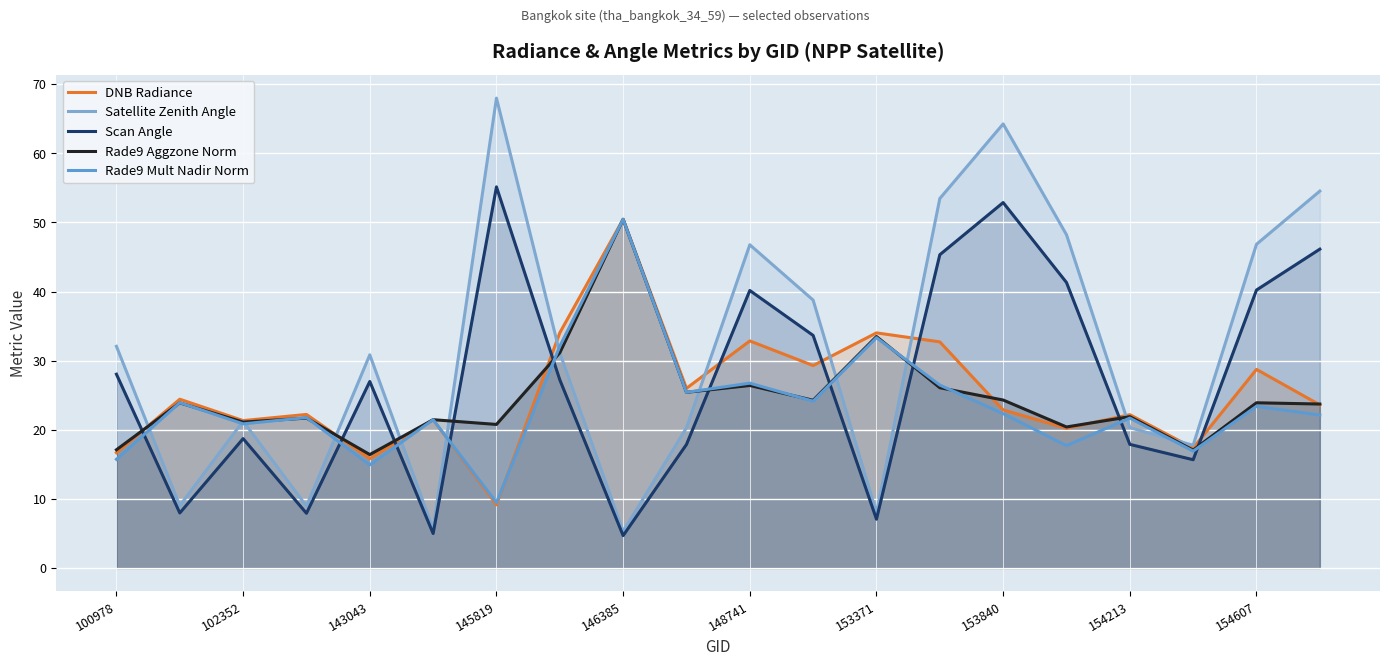

How many lines are shown in the chart?

5